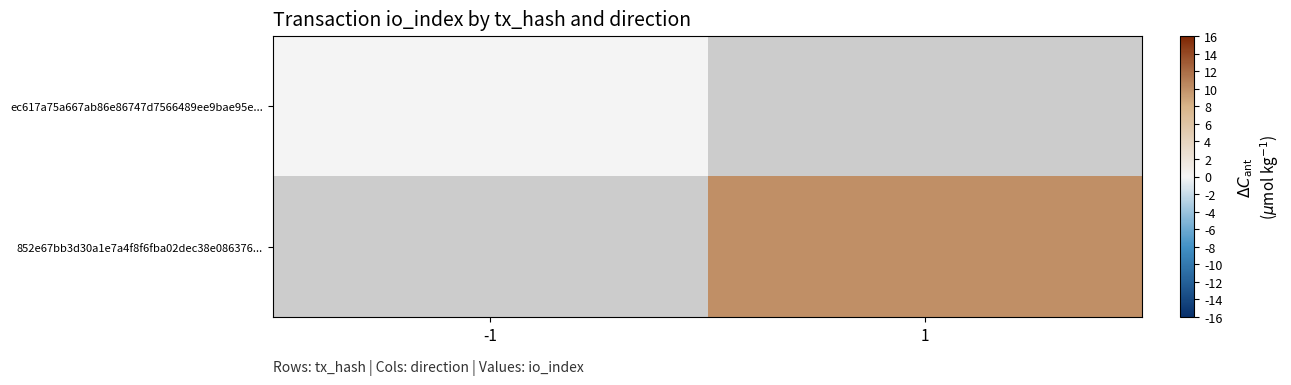

How many series are shown in this chart?

2